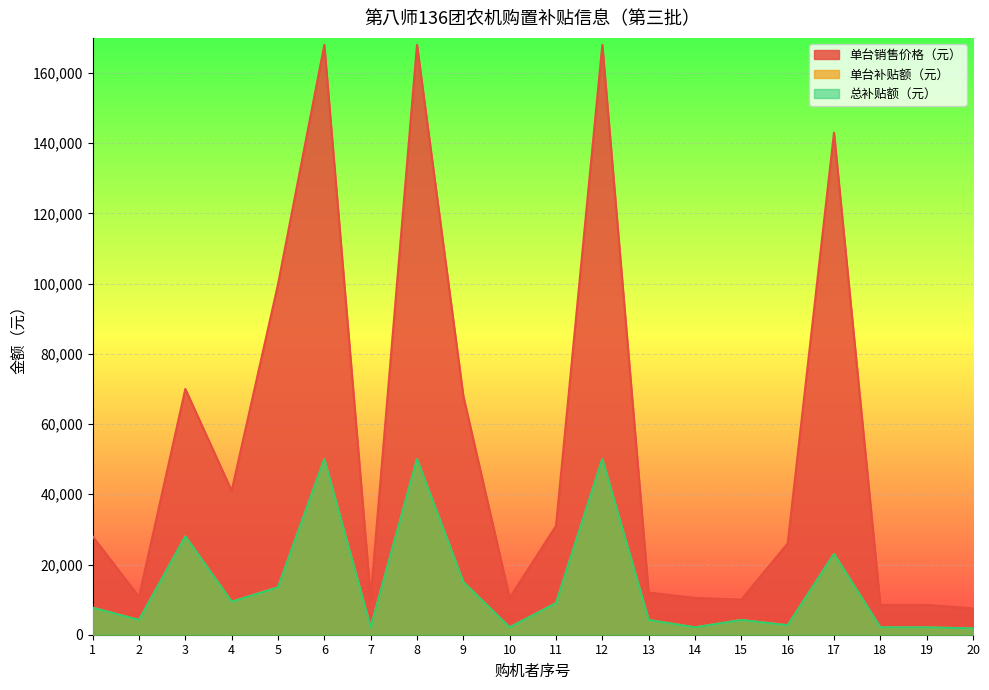

True or false: 总补贴额（元） and 单台销售价格（元） intersect in this chart.

False